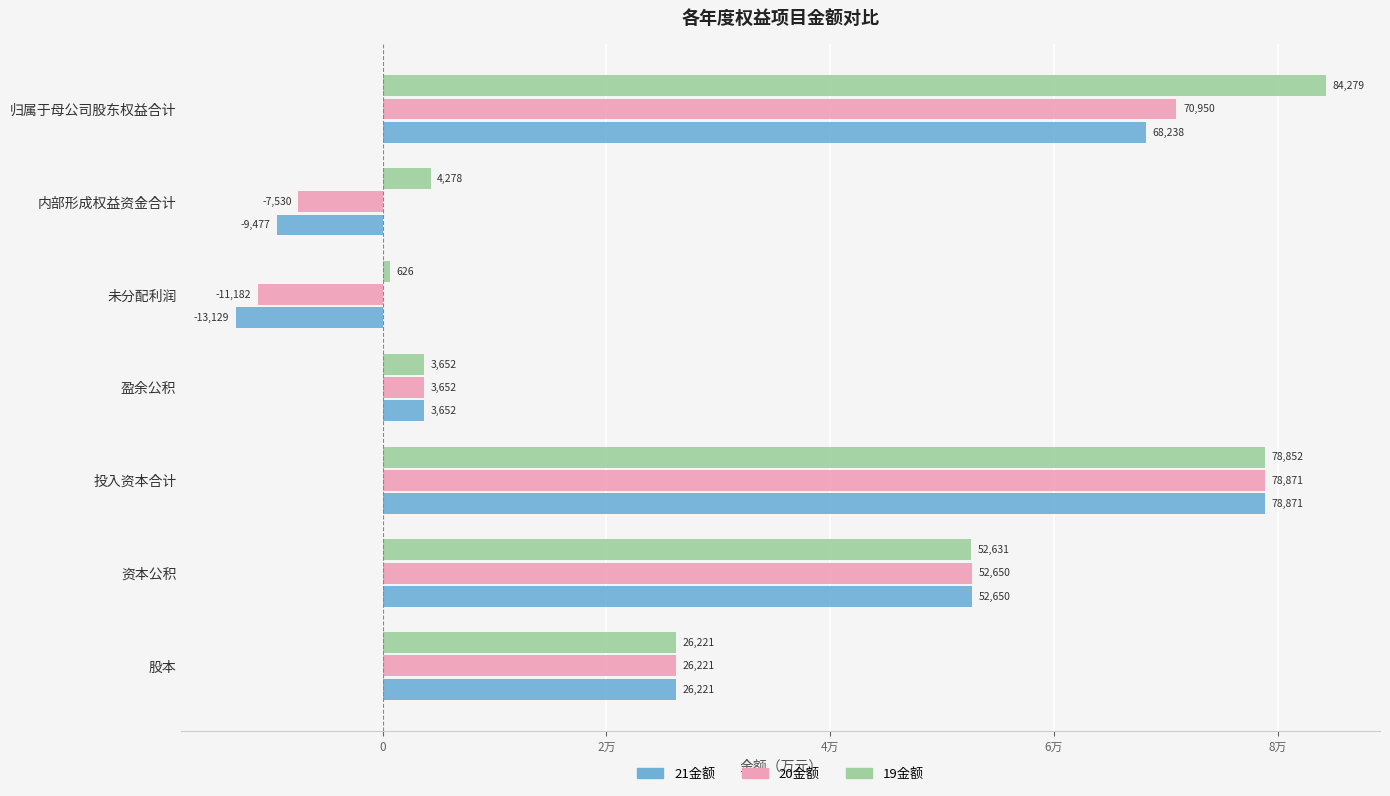

What are all the series names shown in the legend?

21金额, 20金额, 19金额